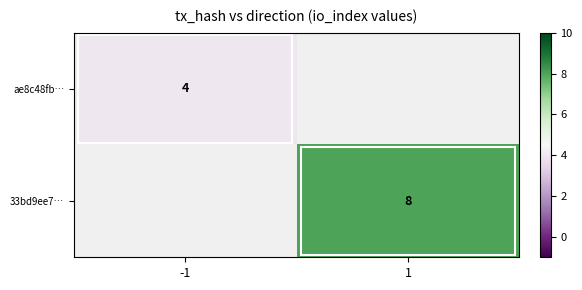

Is it true that 33bd9ee7… equals 8 at 1?

True